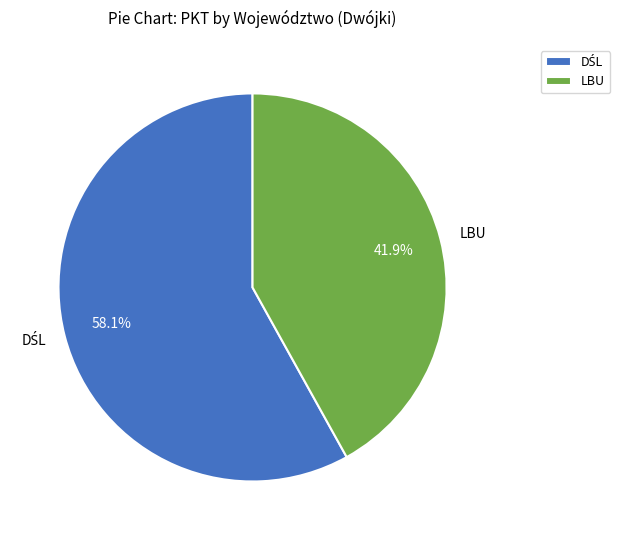

Is there any slice that represents more than half of the pie?

Yes